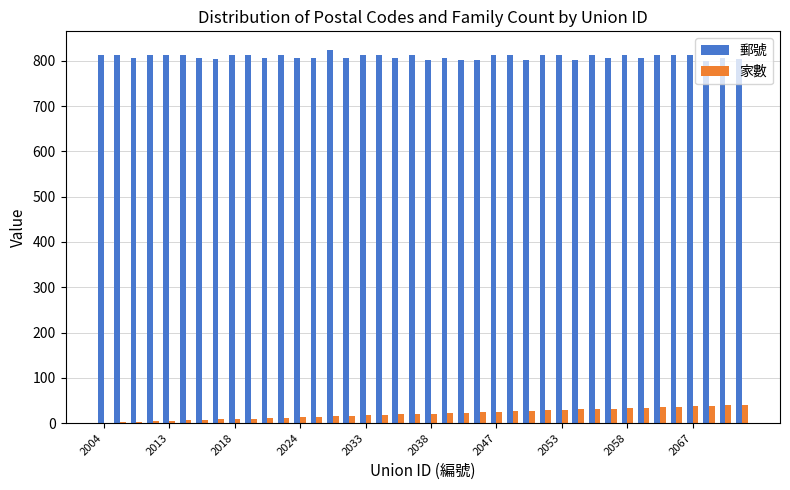

Does the chart contain stacked bars?

No